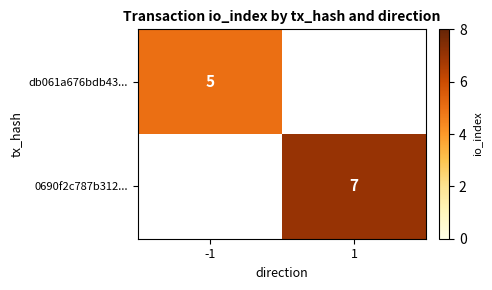

The db061a676bdb43... series shows 3.4 at -1. True or false?

False